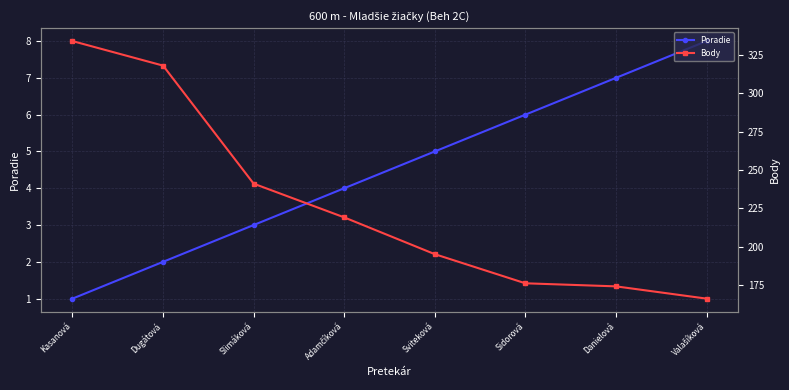

What position from the right is Slimáková?

6